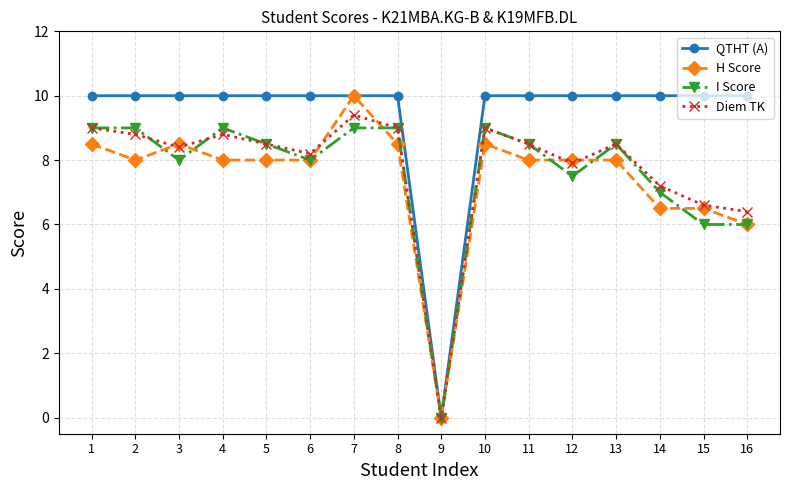

What is the difference between the highest and lowest values at 2?

2.0